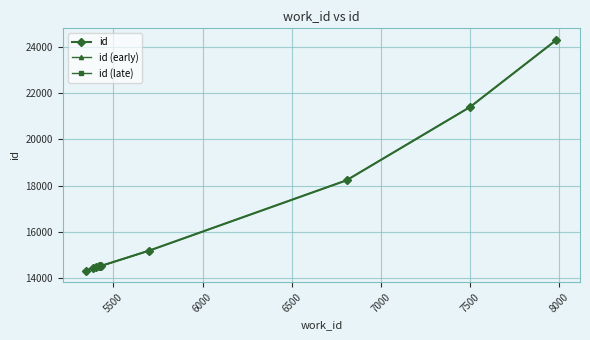

What is the approximate value at 5431?

14541